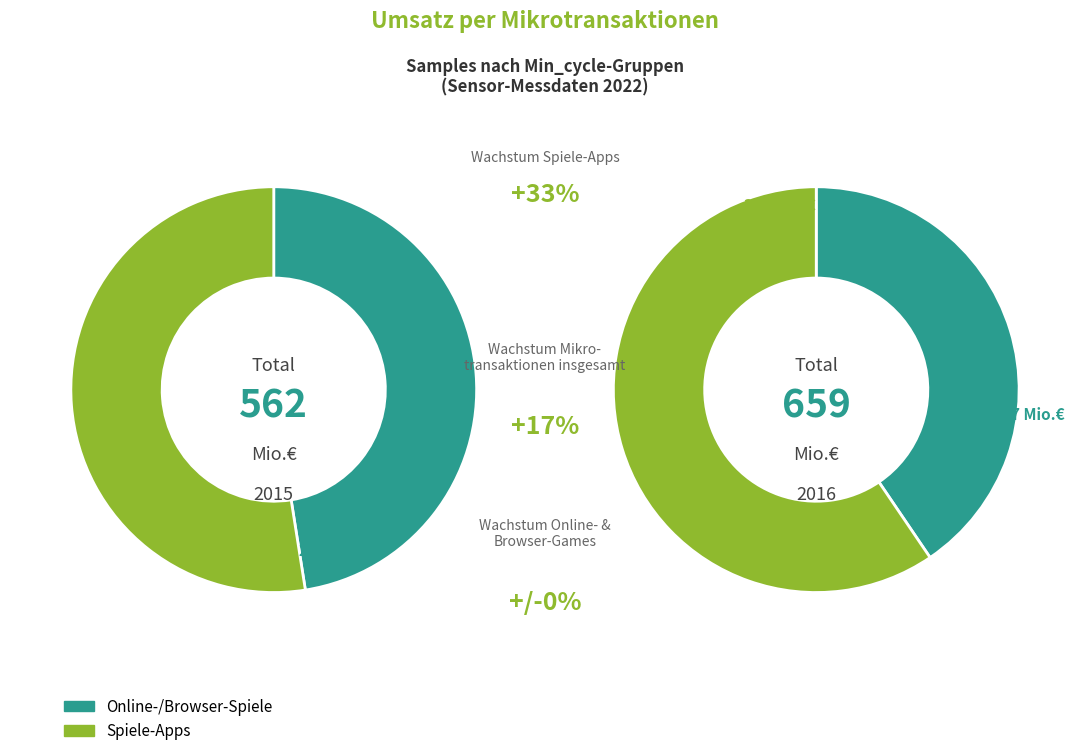

What portion of the pie excludes 38?

97.5%